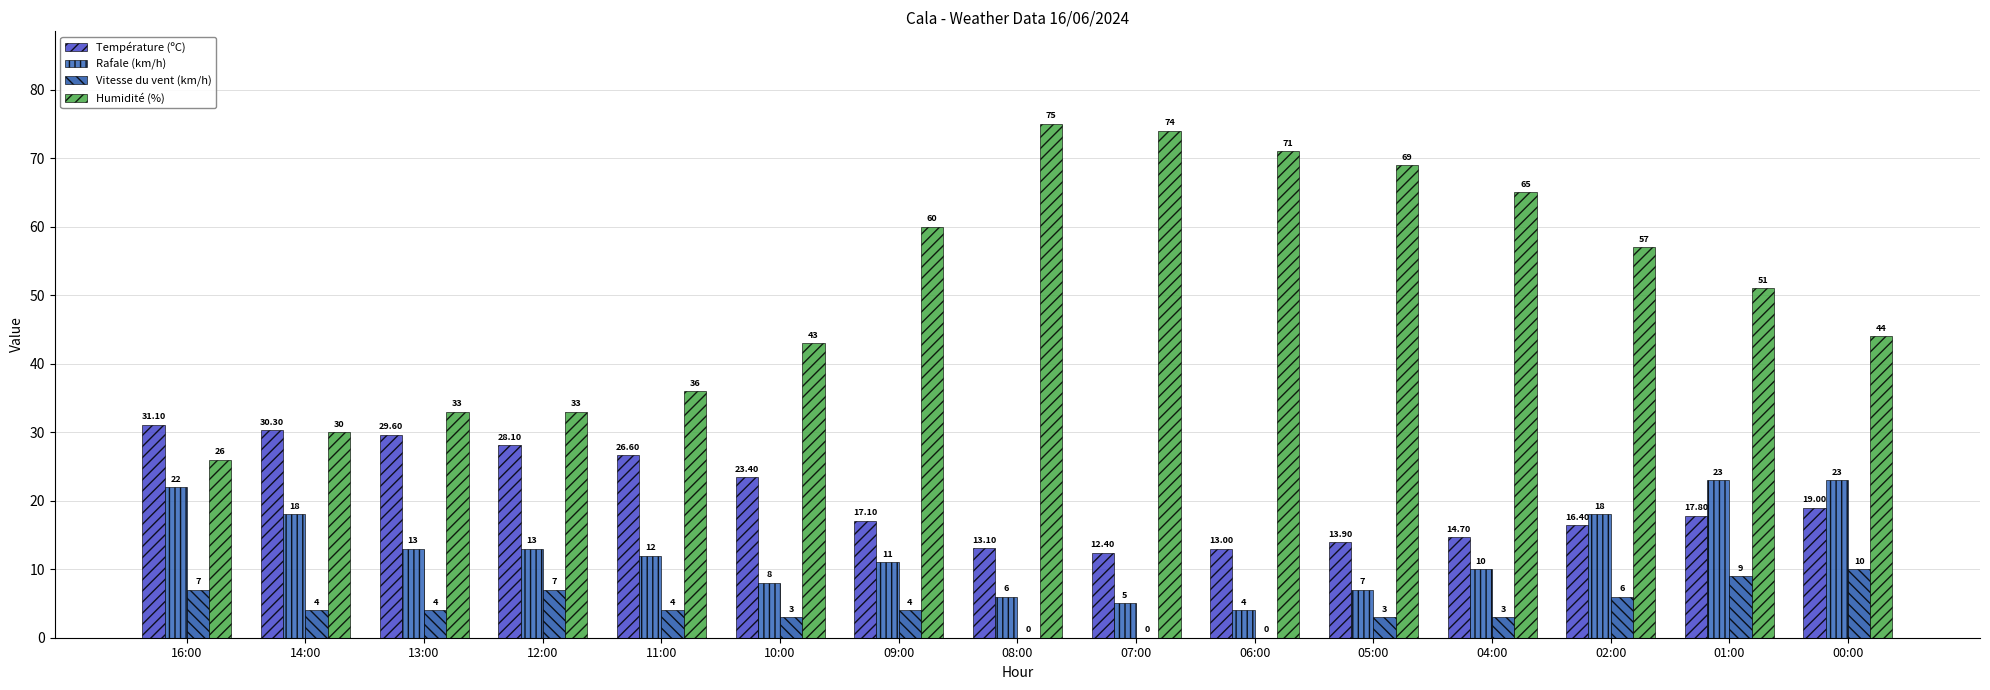

Reading right to left, transcribe all the data shown in this chart.

Température (ºC): 00:00=19.0	01:00=17.8	02:00=16.4	04:00=14.7	05:00=13.9	06:00=13.0	07:00=12.4	08:00=13.1	09:00=17.1	10:00=23.4	11:00=26.6	12:00=28.1	13:00=29.6	14:00=30.3	16:00=31.1
Rafale (km/h): 00:00=23.0	01:00=23.0	02:00=18.0	04:00=10.0	05:00=7.0	06:00=4.0	07:00=5.0	08:00=6.0	09:00=11.0	10:00=8.0	11:00=12.0	12:00=13.0	13:00=13.0	14:00=18.0	16:00=22.0
Vitesse du vent (km/h): 00:00=10.0	01:00=9.0	02:00=6.0	04:00=3.0	05:00=3.0	06:00=0.0	07:00=0.0	08:00=0.0	09:00=4.0	10:00=3.0	11:00=4.0	12:00=7.0	13:00=4.0	14:00=4.0	16:00=7.0
Humidité (%): 00:00=44.0	01:00=51.0	02:00=57.0	04:00=65.0	05:00=69.0	06:00=71.0	07:00=74.0	08:00=75.0	09:00=60.0	10:00=43.0	11:00=36.0	12:00=33.0	13:00=33.0	14:00=30.0	16:00=26.0